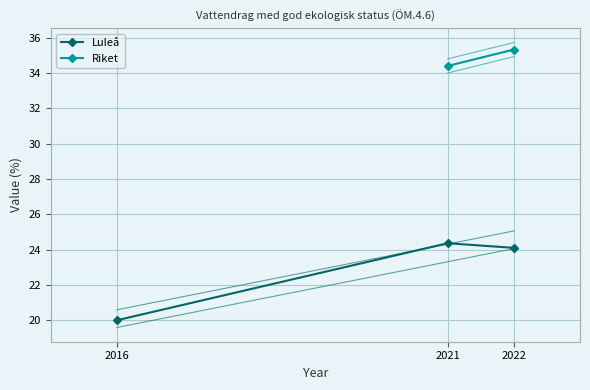

At which label is the value closest to 22?

2016